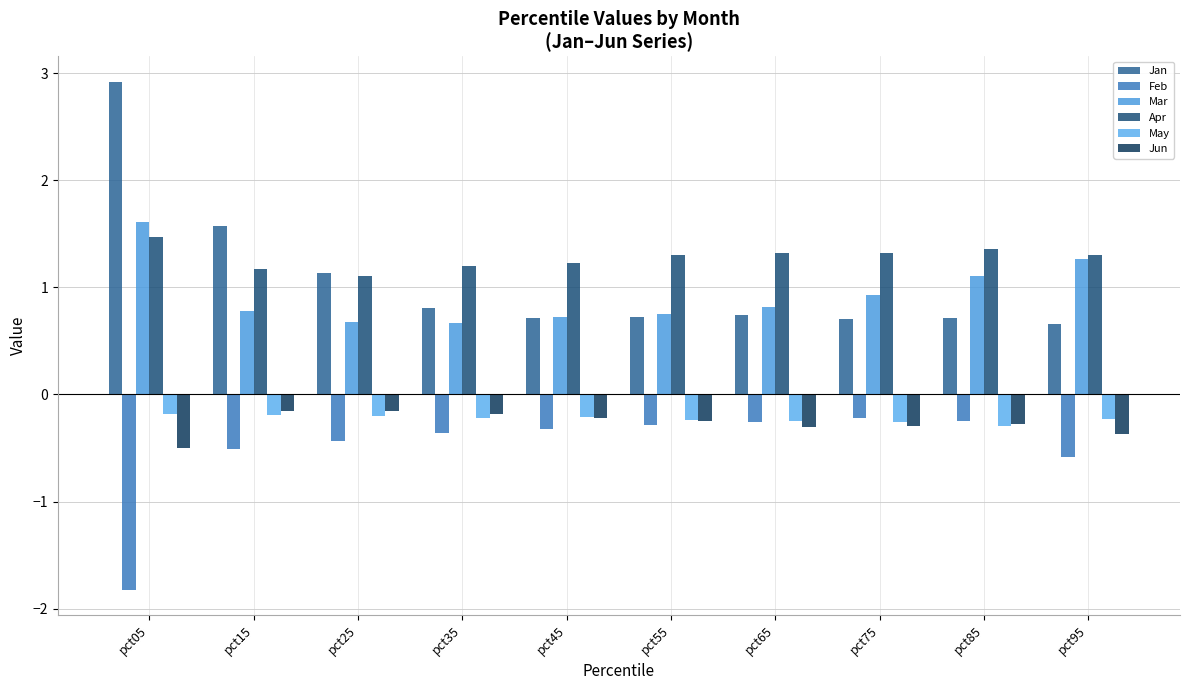

What is the sum of the Apr values at pct25 and pct15?

2.3